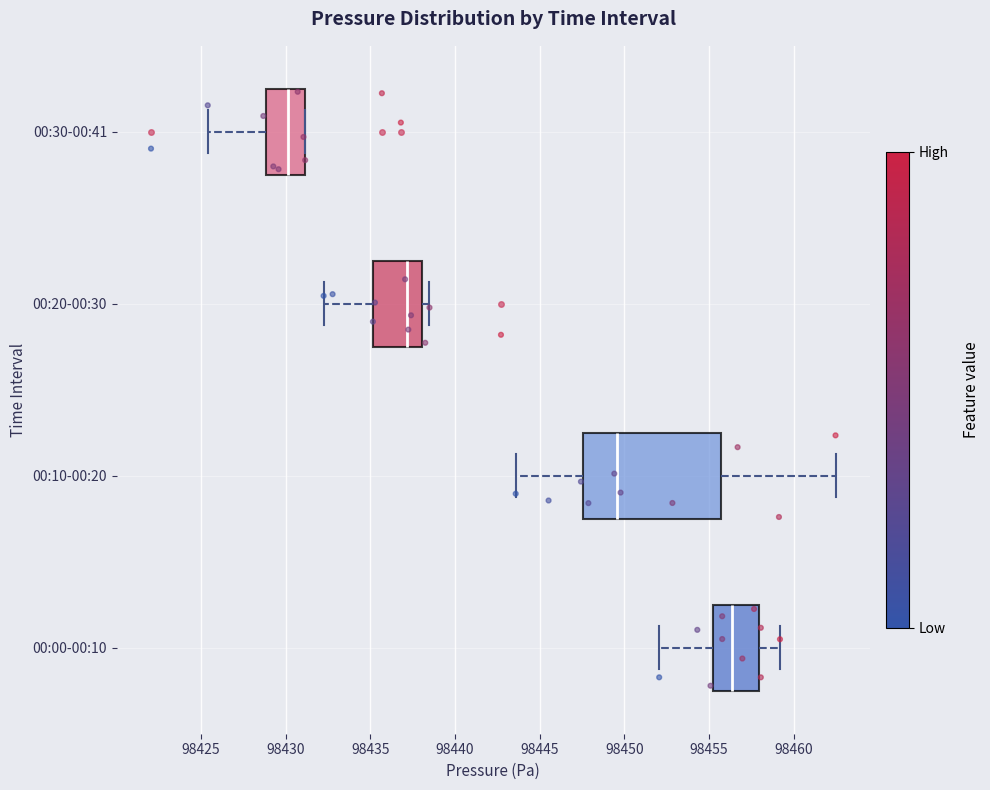

Which box has the furthest to the left median line?

00:30-00:41